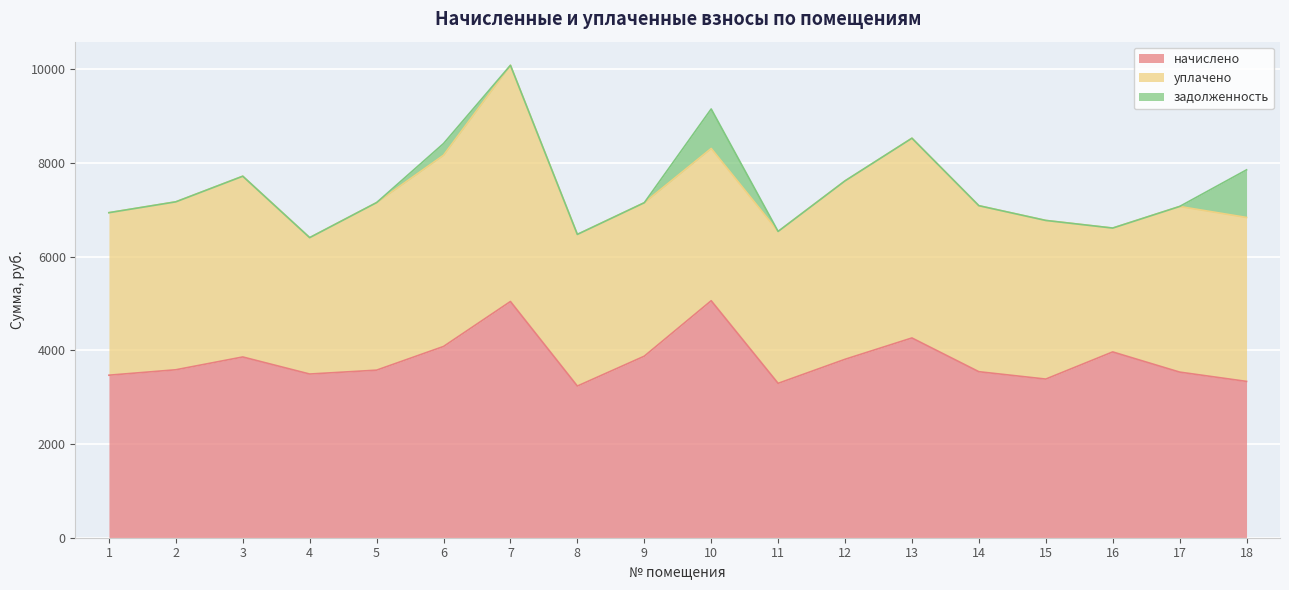

True or false: уплачено and начислено intersect in this chart.

False